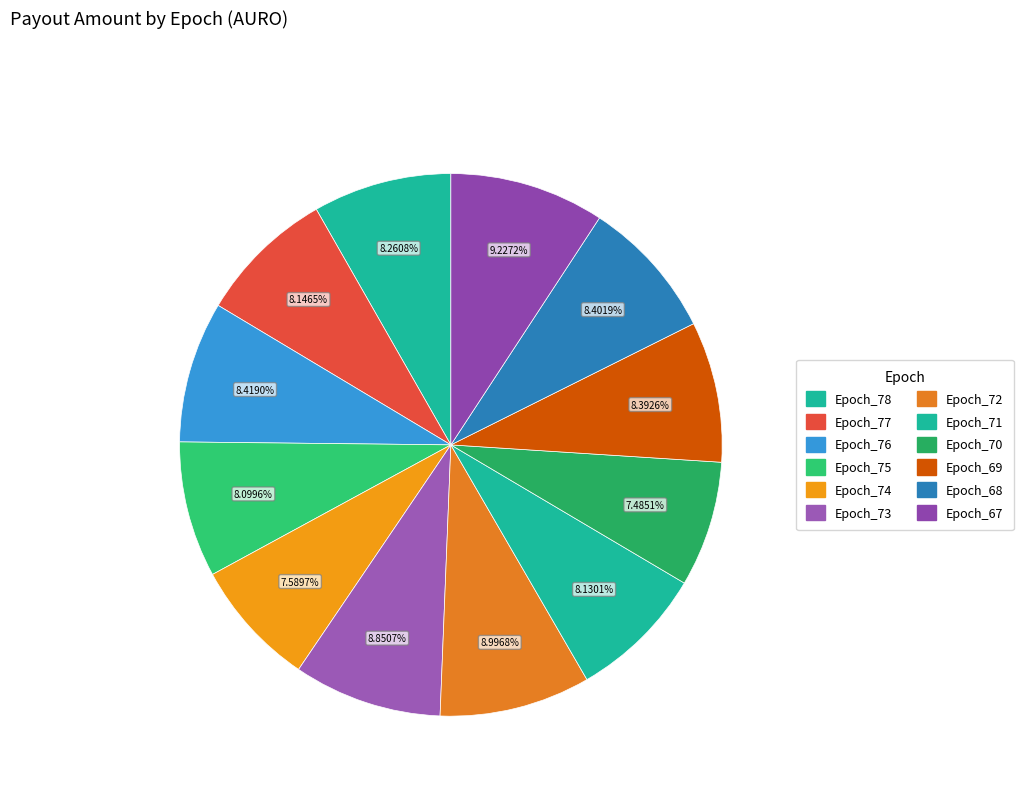

To the nearest percent, what is the difference between the Epoch_70 and Epoch_69 slice percentages?

1%